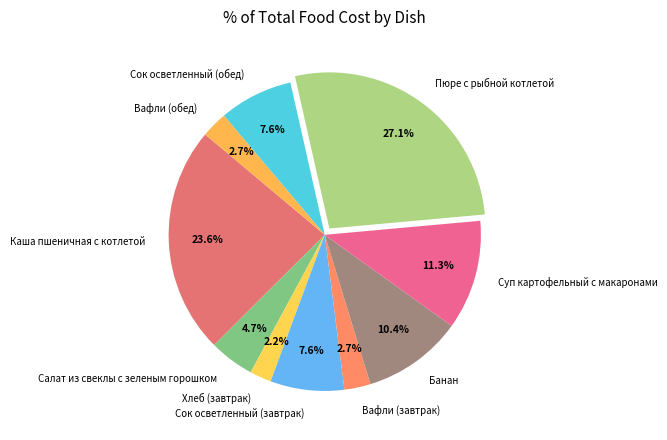

What portion of the pie excludes Сок осветленный (обед)?

92.4%